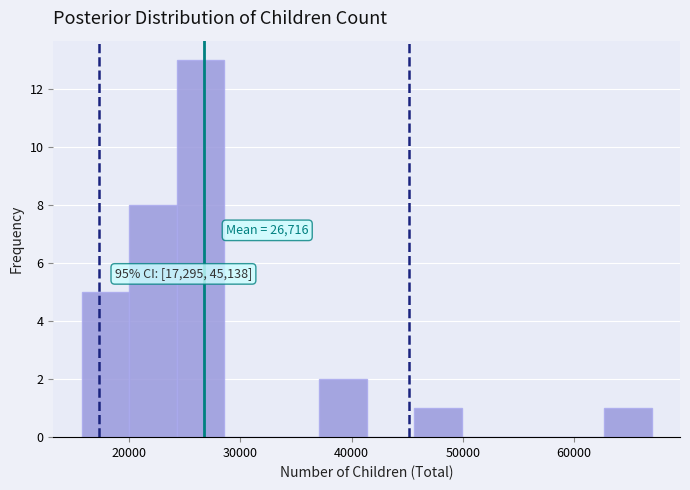

Over which range of the x-axis is the bar tallest?

24000 to 29000